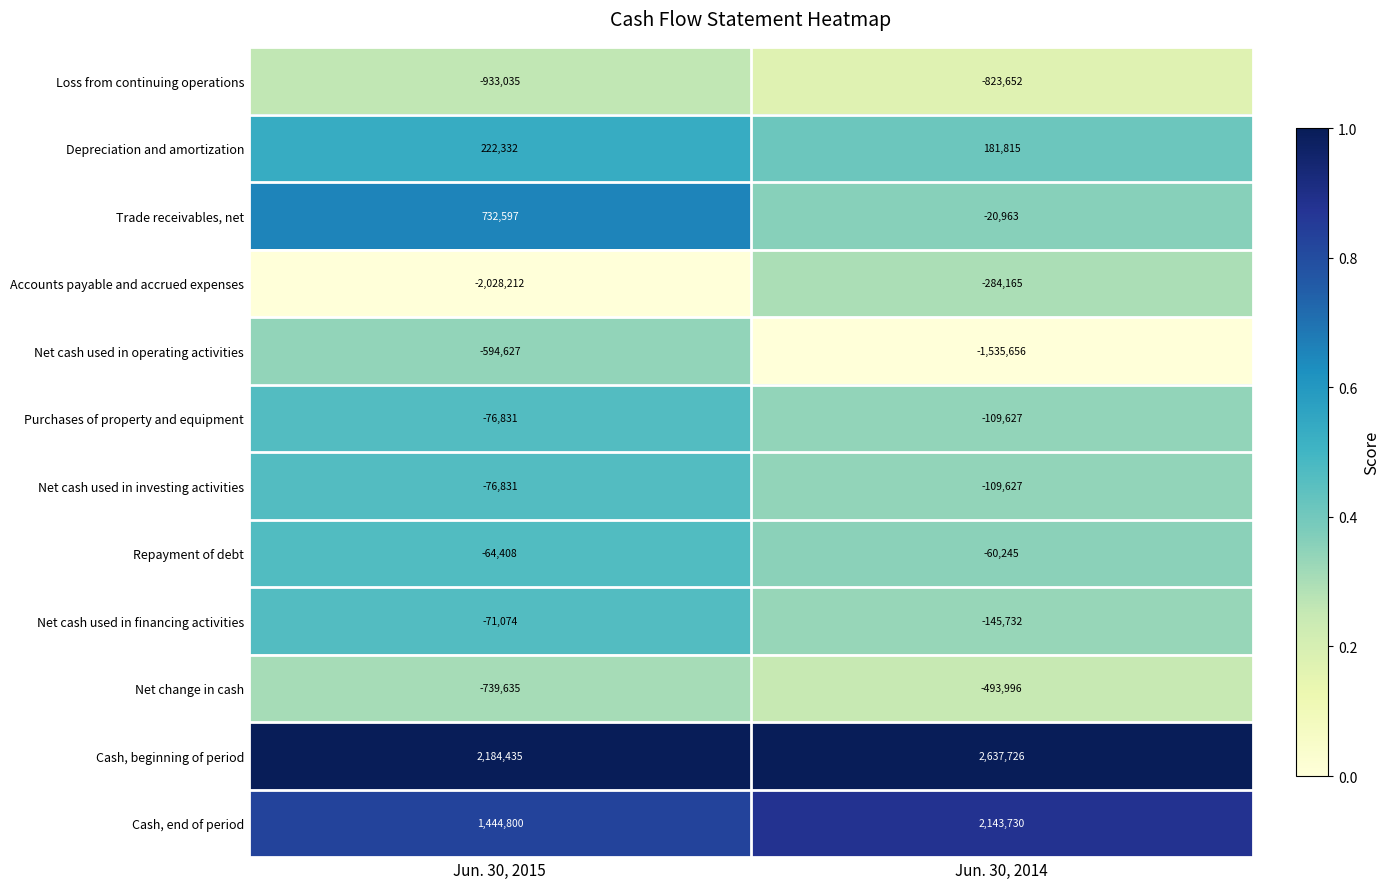

Reading left to right, list all the values displayed in this chart.

Loss from continuing operations: -933035	-823652
Depreciation and amortization: 222332	181815
Trade receivables, net: 732597	-20963
Accounts payable and accrued expenses: -2028212	-284165
Net cash used in operating activities: -594627	-1535656
Purchases of property and equipment: -76831	-109627
Net cash used in investing activities: -76831	-109627
Repayment of debt: -64408	-60245
Net cash used in financing activities: -71074	-145732
Net change in cash: -739635	-493996
Cash, beginning of period: 2184435	2637726
Cash, end of period: 1444800	2143730